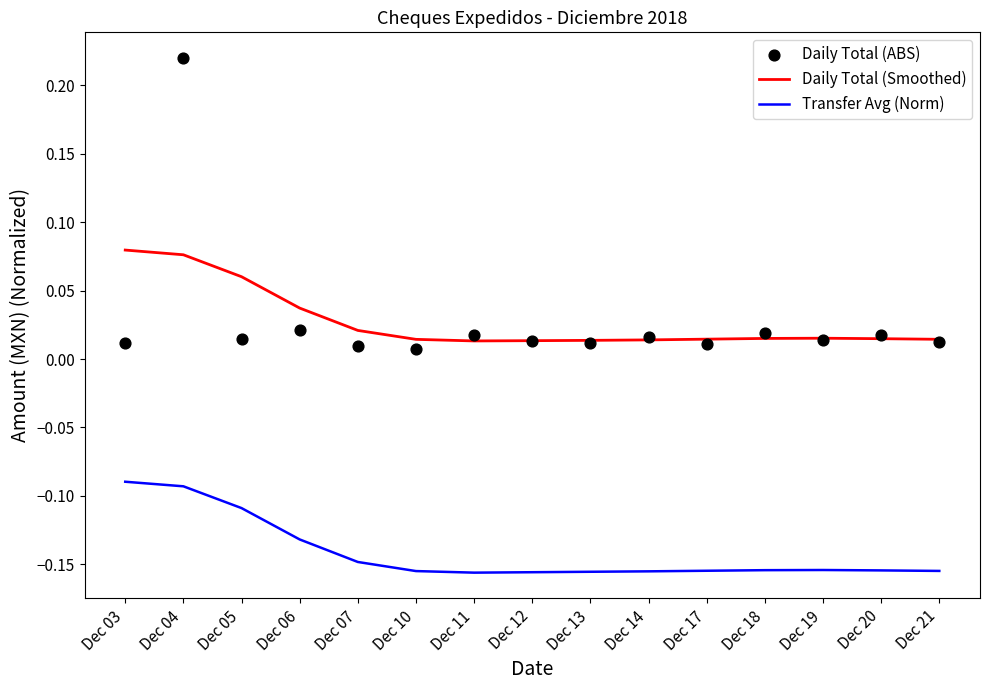

At how many categories does at least one series exceed 0?

15